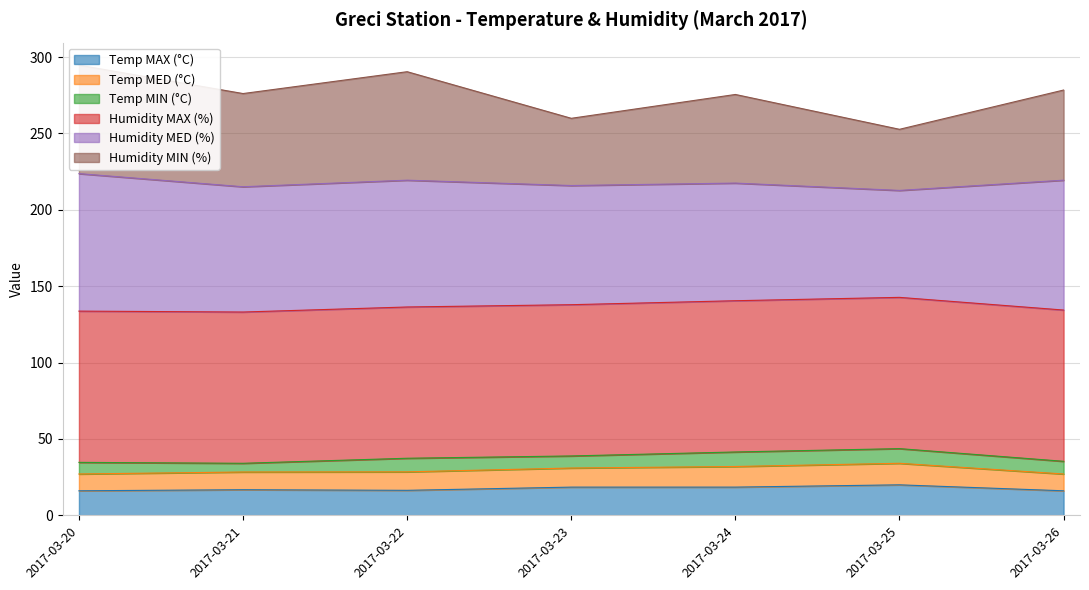

The value of Temp MAX (°C) at 2017-03-23 is 18.5. True or false?

True